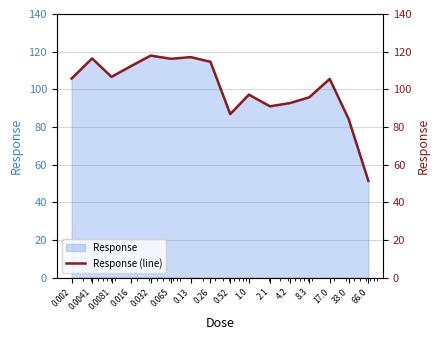

What is the maximum value shown in the chart?

117.9